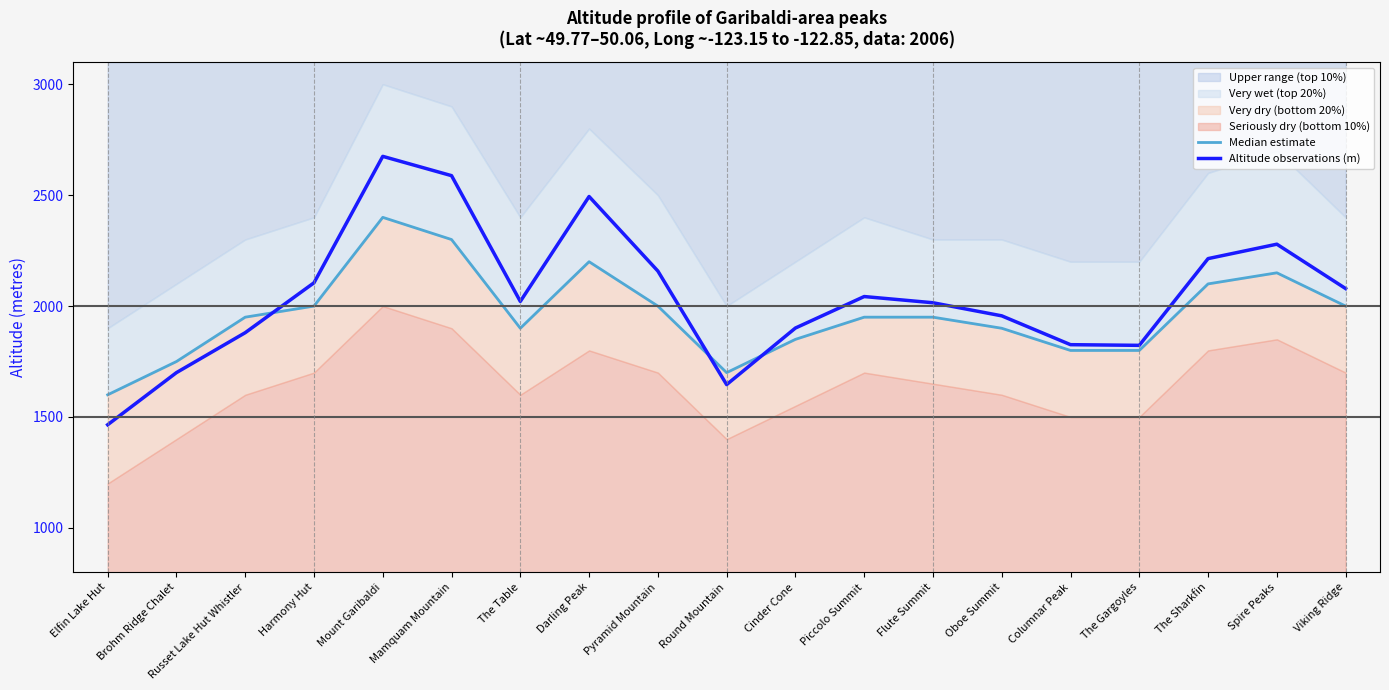

How many data points does each series have?

19